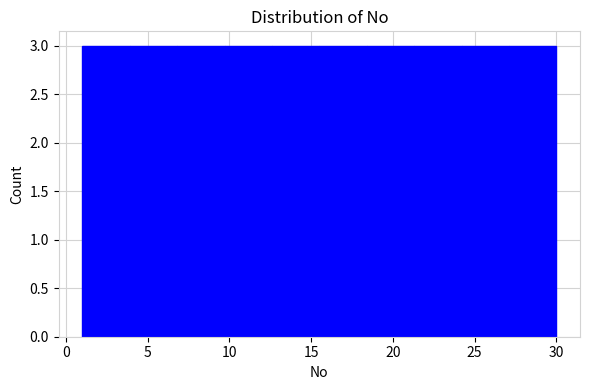

What is the height of the bar covering 27.1 to 30.0 on the x-axis? Neither the bar edges nor the heights are printed on the chart, so give them approximately, as read against the axes.

3